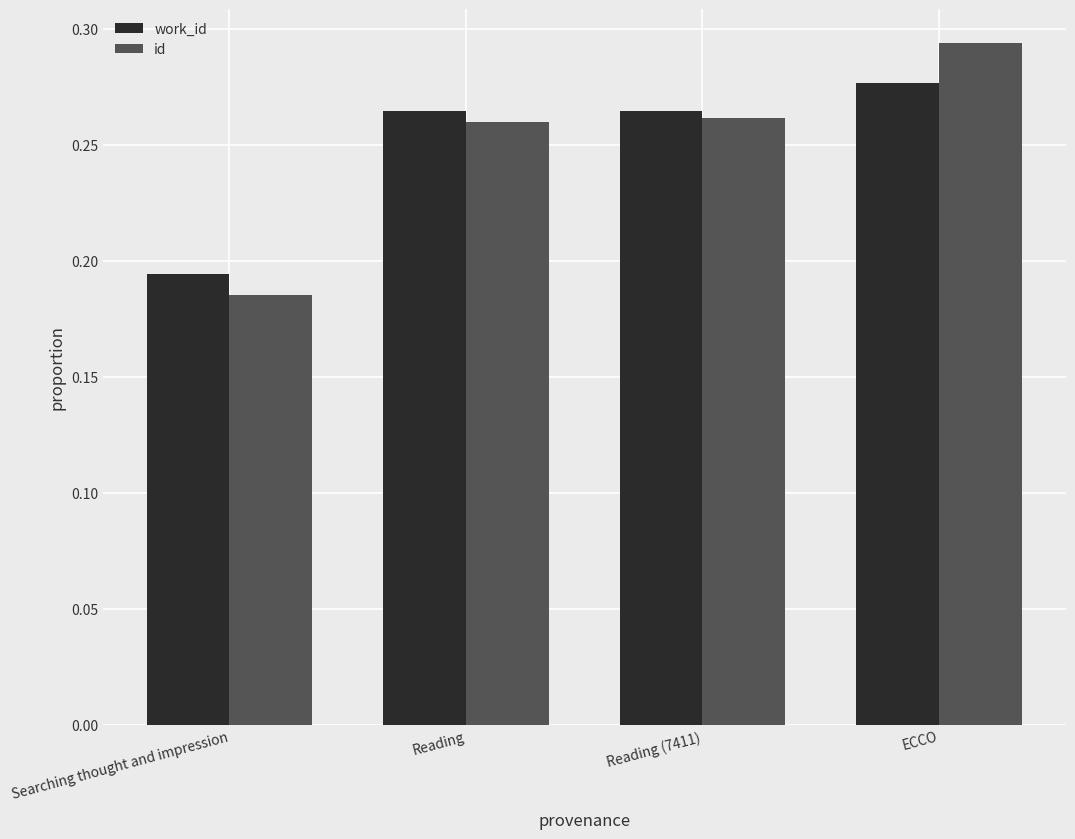

What is the sum of the work_id values at Searching thought and impression and ECCO?

0.5